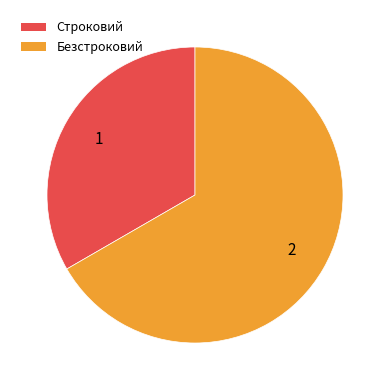

Is there any slice that represents more than half of the pie?

Yes